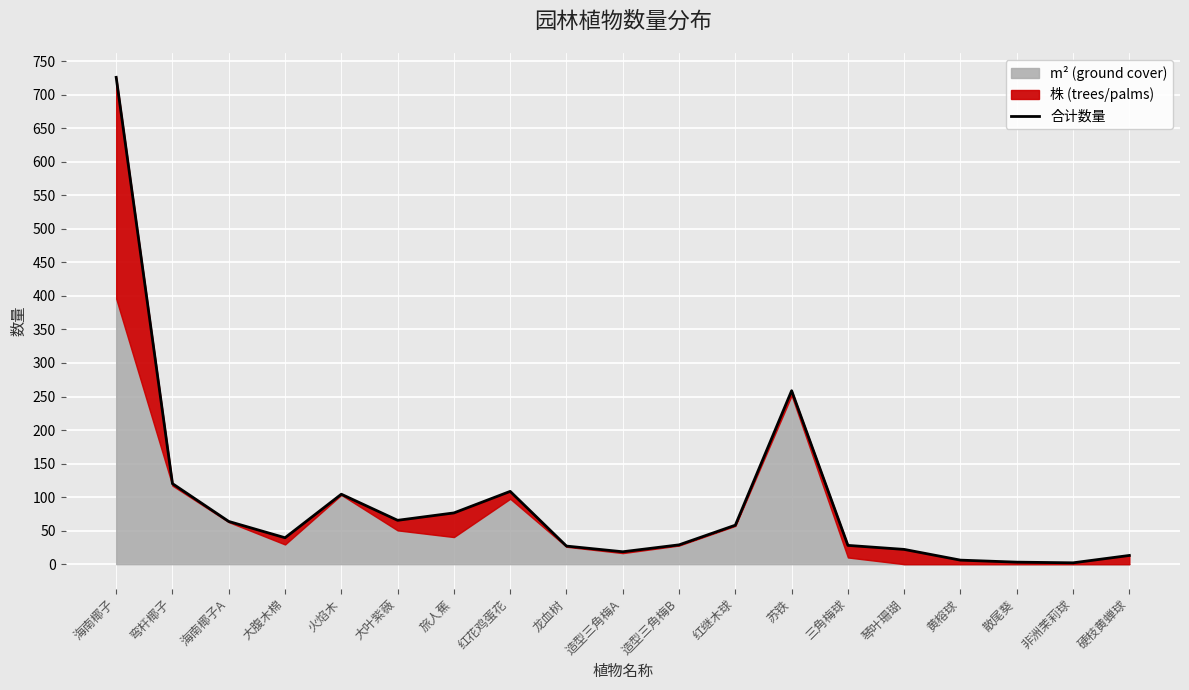

What position from the right is 散尾葵?

3